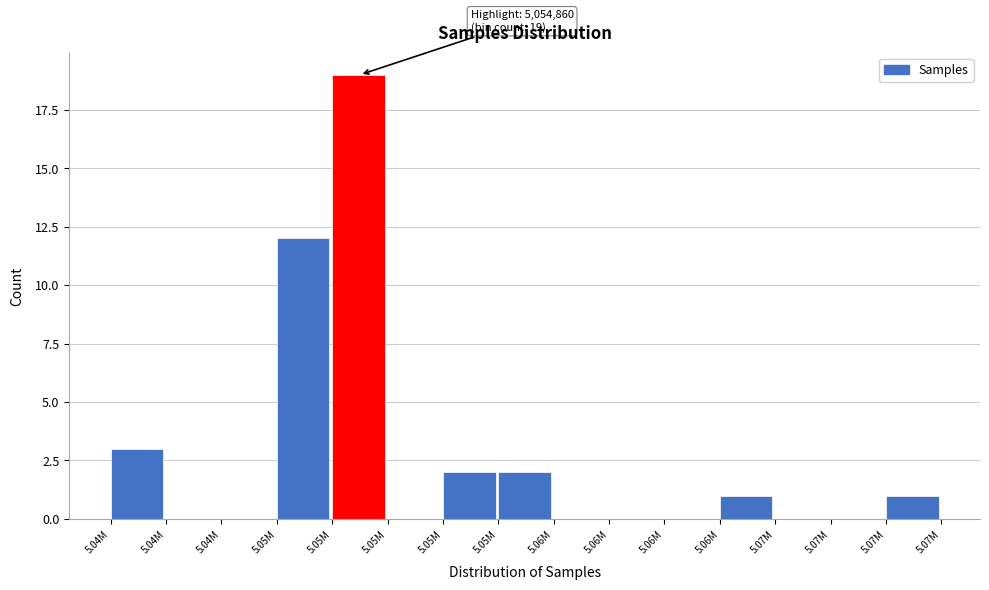

How many data points does each series have?

15